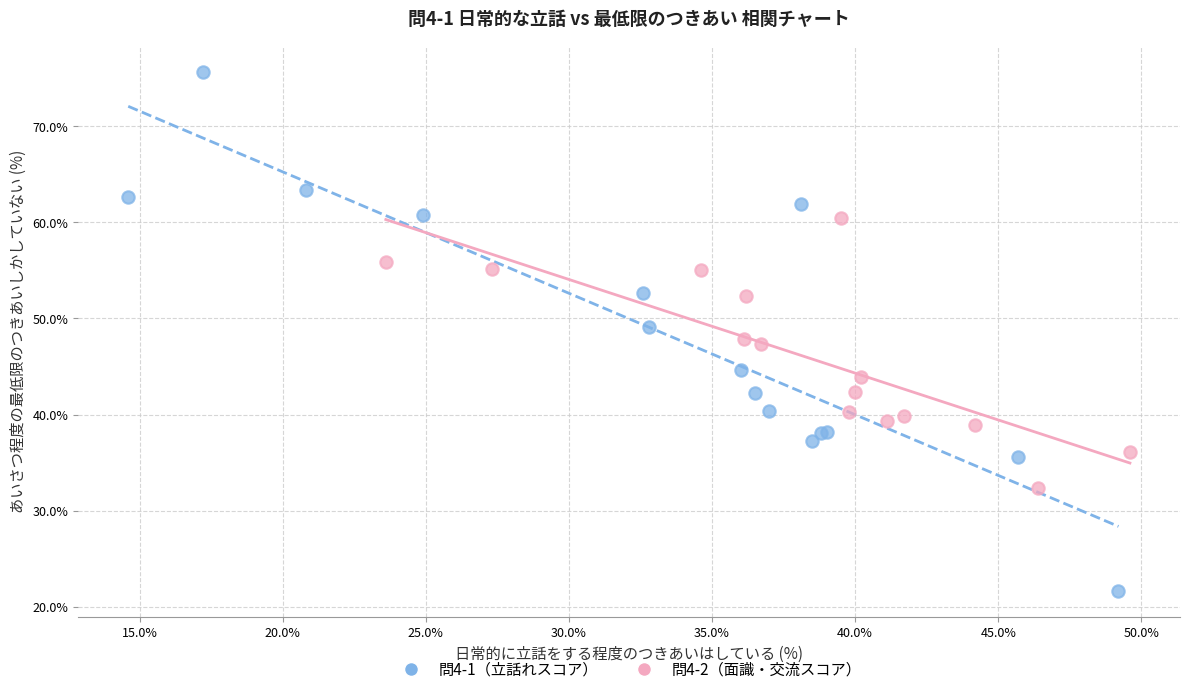

Which series has the largest Y range (max minus min)?

問4-1（立話れスコア）